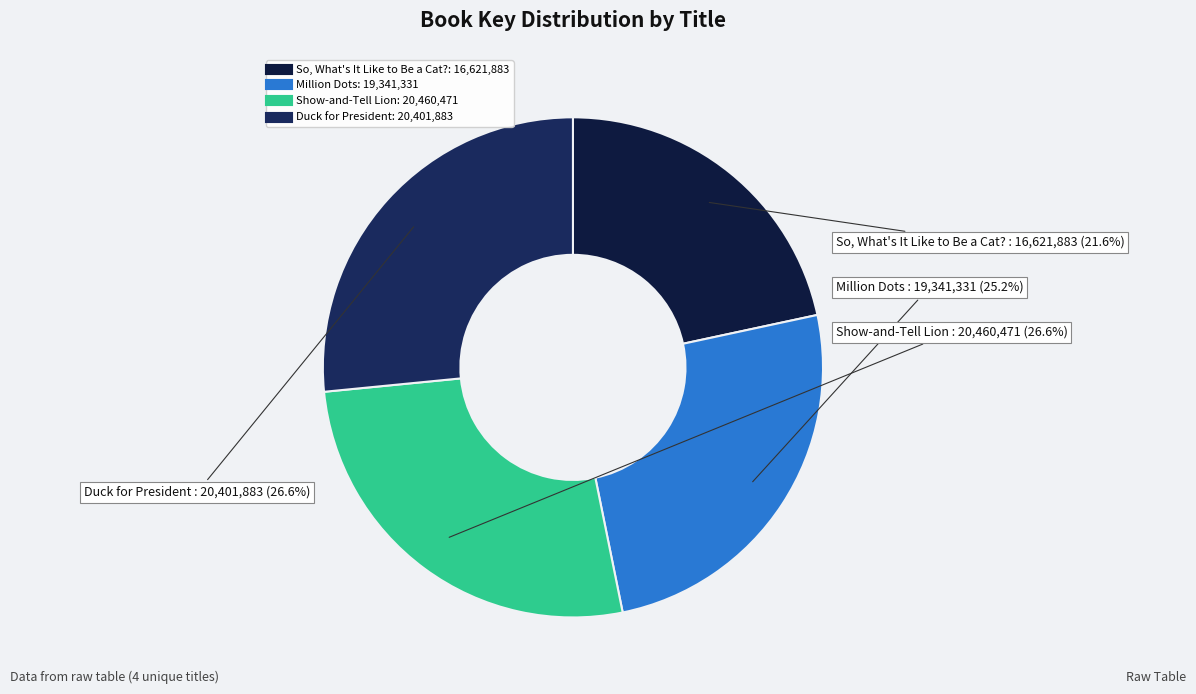

Is Show-and-Tell Lion the majority of the pie?

No